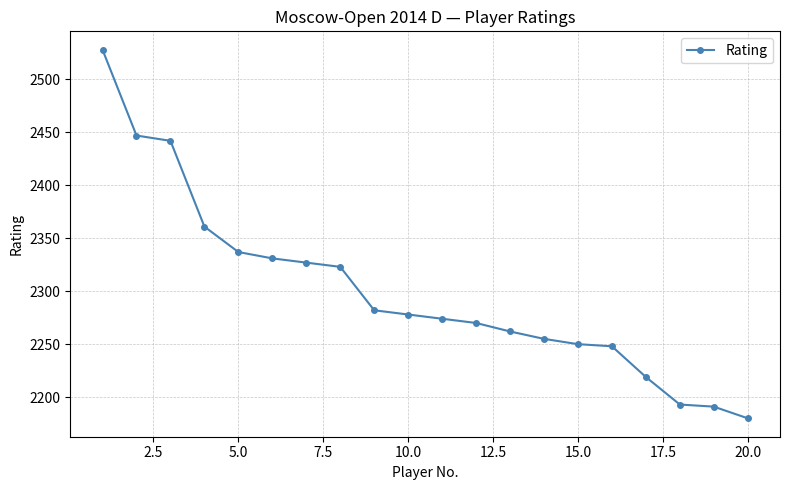

What is the value of the 5th point from the left?

2337